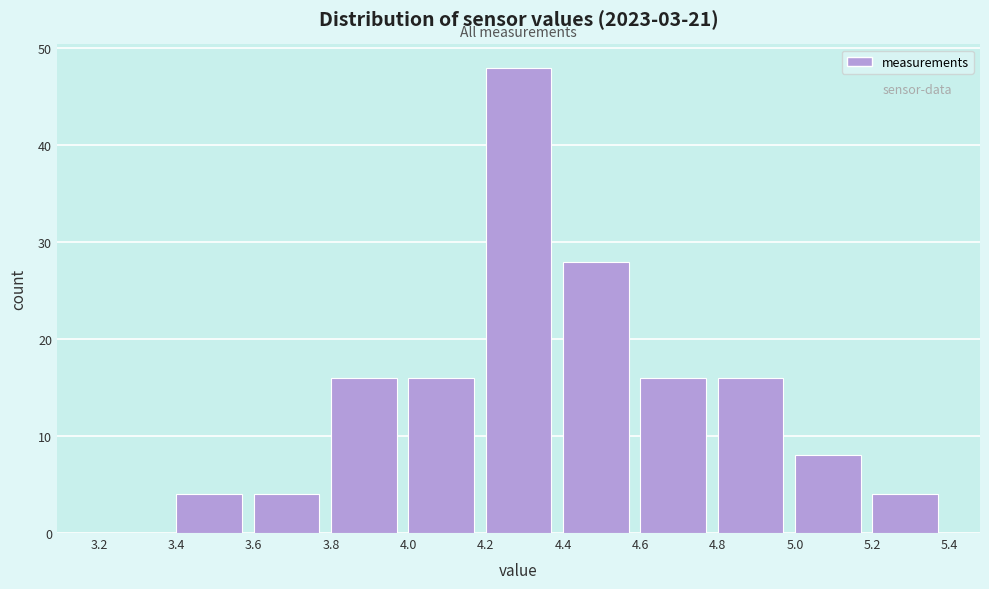

Reading left to right, list every bar in this chart as the range it spans on the x-axis followed by its height. The values are not printed on the chart, so give them approximately, as read against the axis.

3.2 to 3.4: 0
3.4 to 3.6: 4
3.6 to 3.8: 4
3.8 to 4.0: 16
4.0 to 4.2: 16
4.2 to 4.4: 48
4.4 to 4.6: 28
4.6 to 4.8: 16
4.8 to 5.0: 16
5.0 to 5.2: 8
5.2 to 5.4: 4